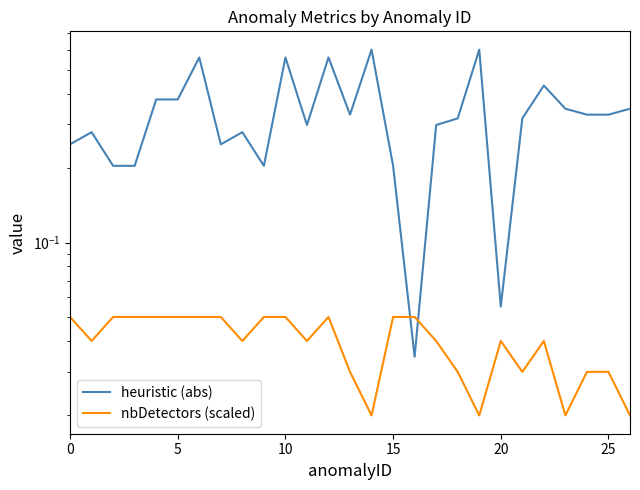

True or false: heuristic (abs) and nbDetectors (scaled) intersect in this chart.

True